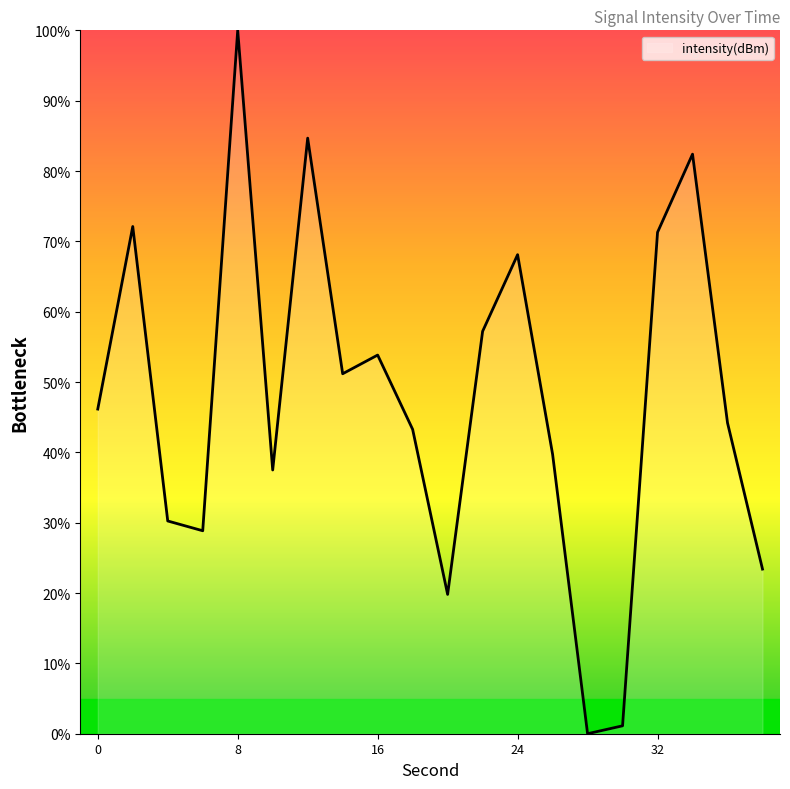

What is the maximum value shown in the chart?

100.0